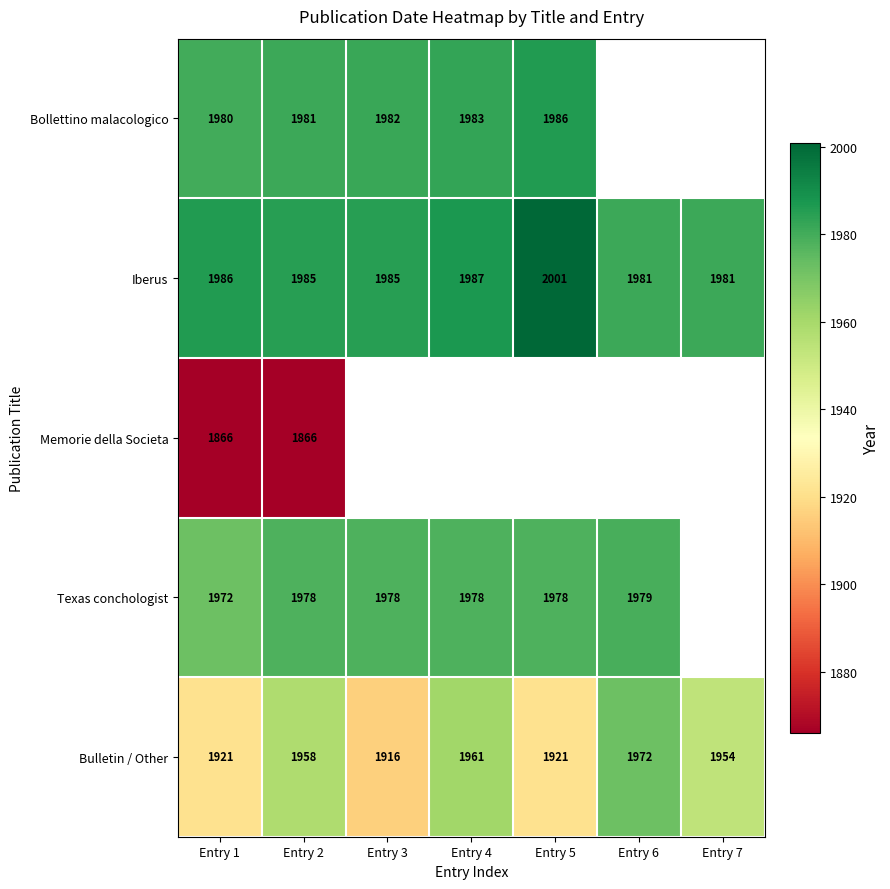

Count the number of categories in the chart.

7